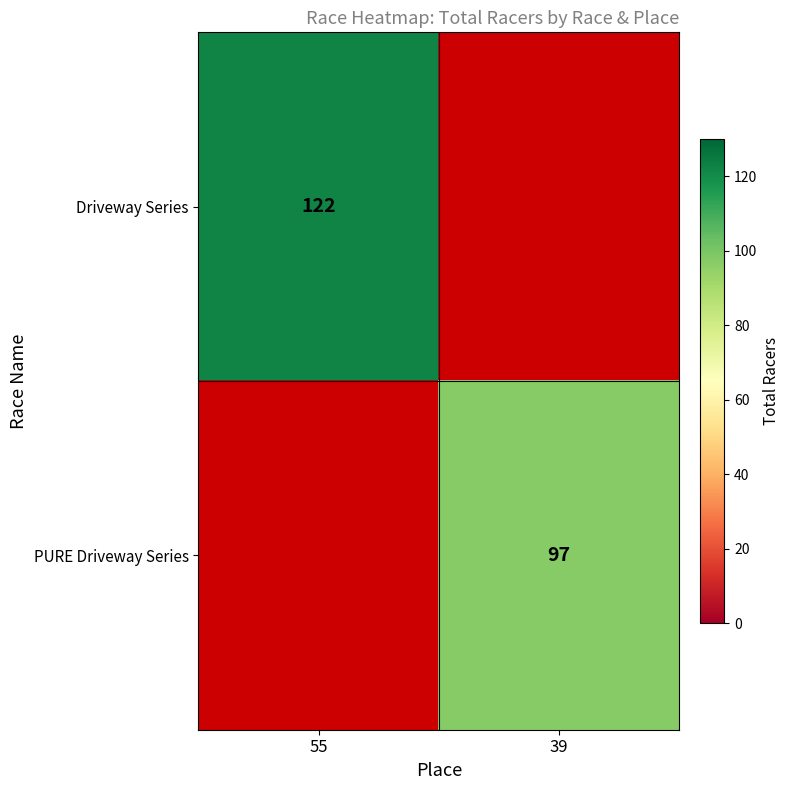

True or false: PURE Driveway Series has a value of 97 at 39.

True